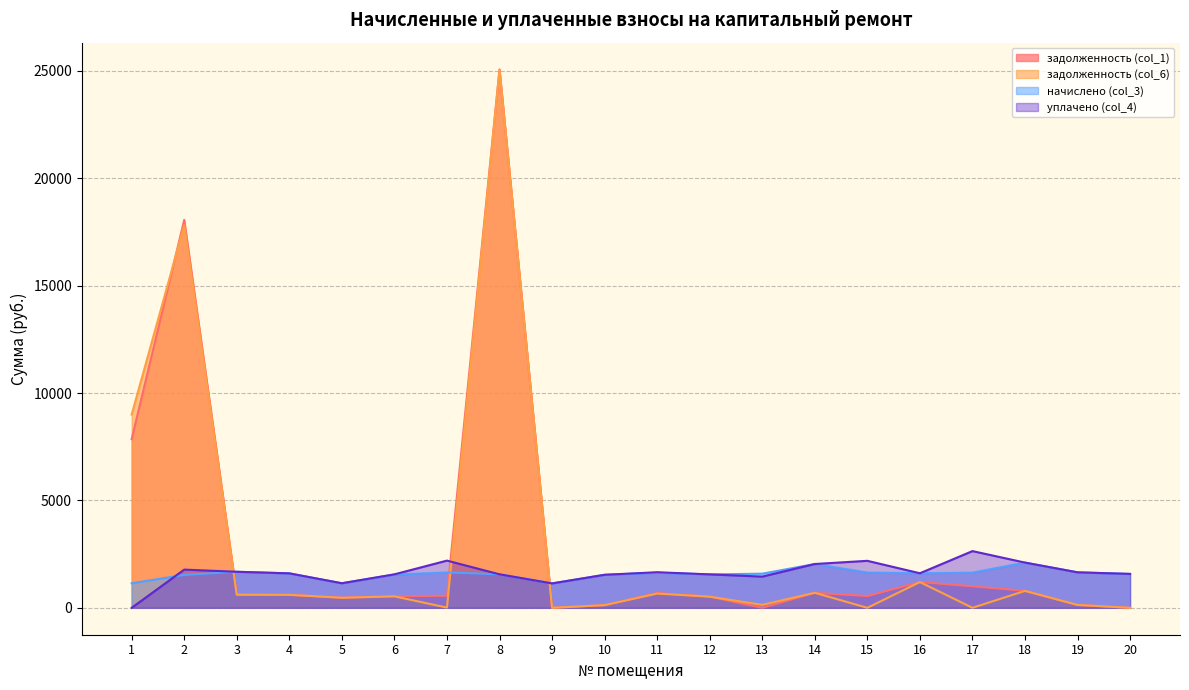

What is the maximum value shown in the chart?

25057.1